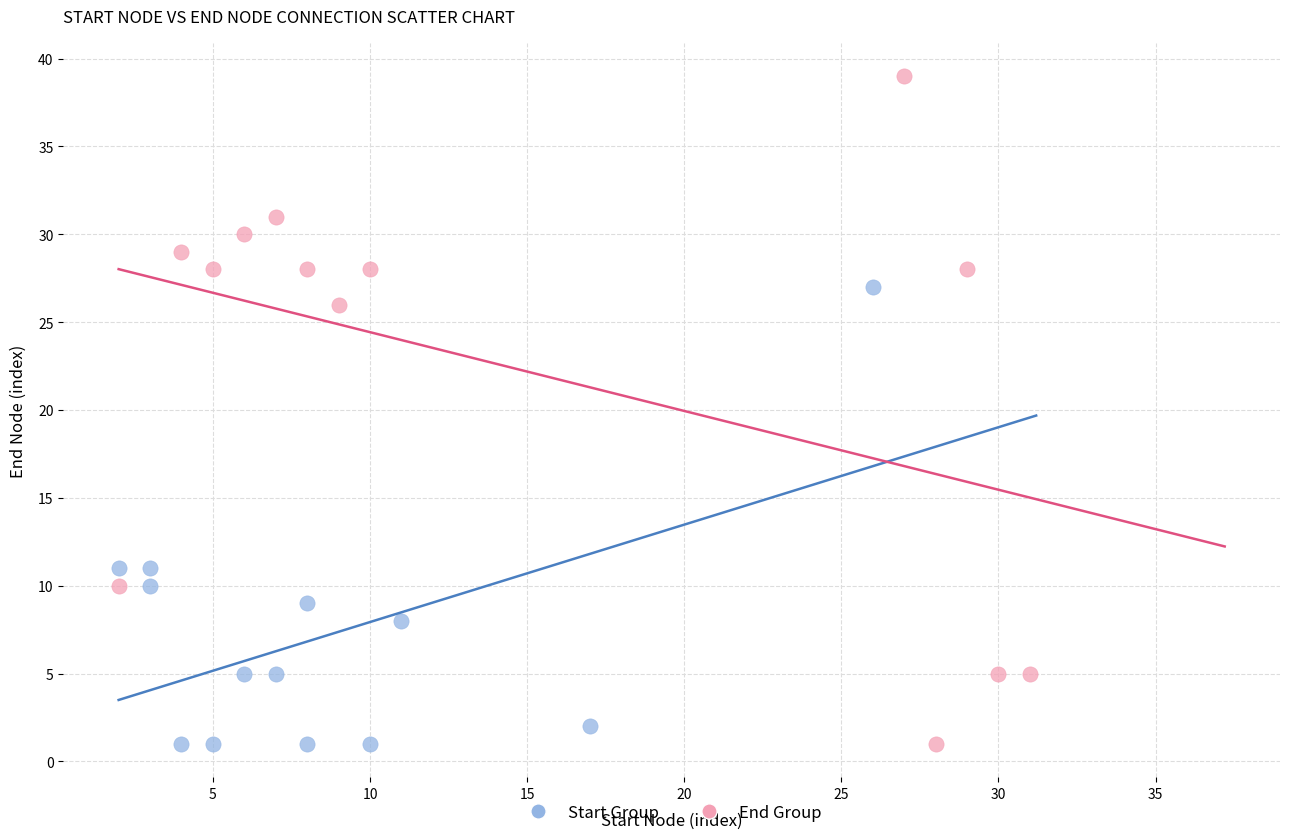

Which series has the widest spread of Y values?

End Group